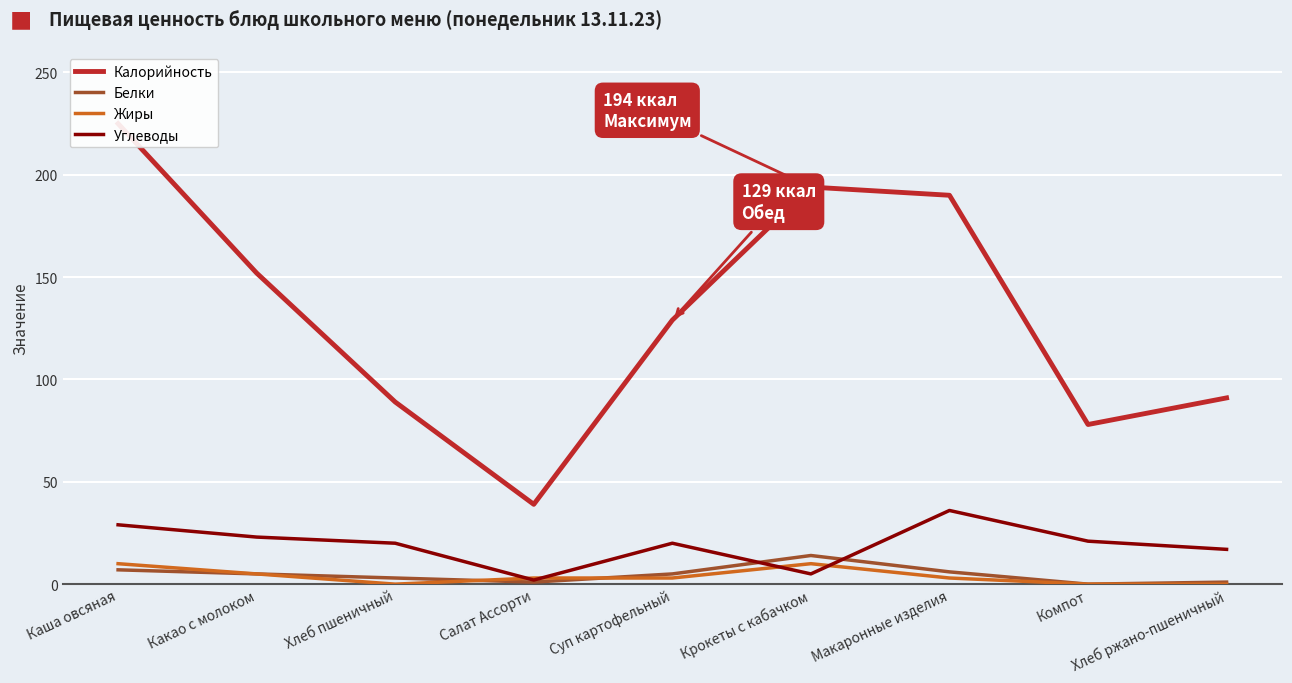

At which category does the chart reach its peak across all series?

Каша овсяная